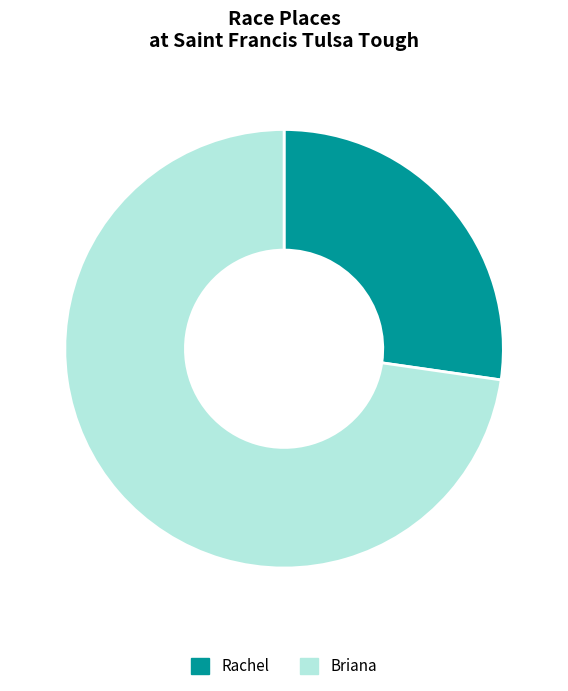

The Rachel slice represents 27% of the pie. True or false?

True